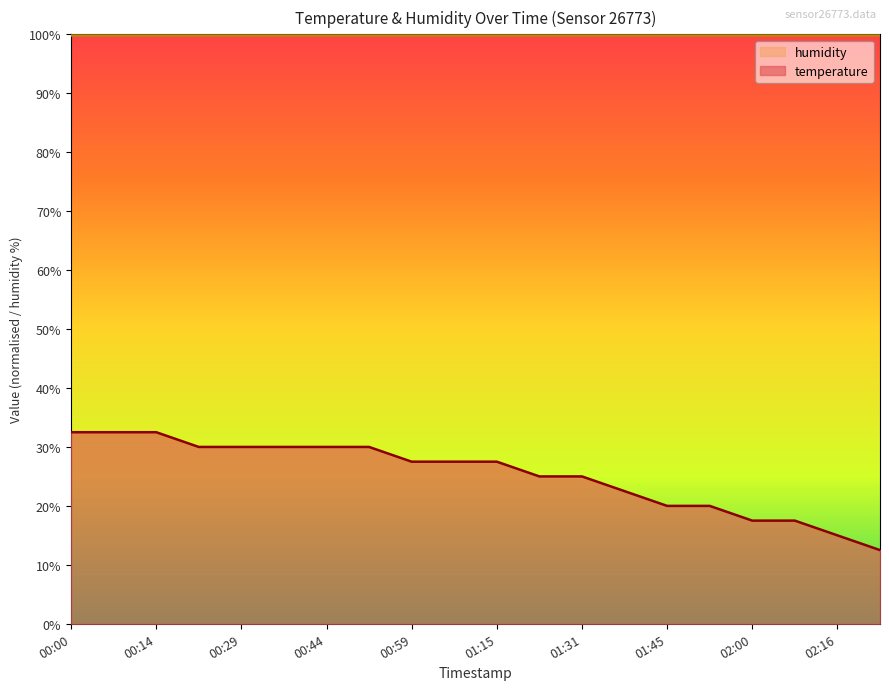

What is the maximum value shown in the chart?

32.5